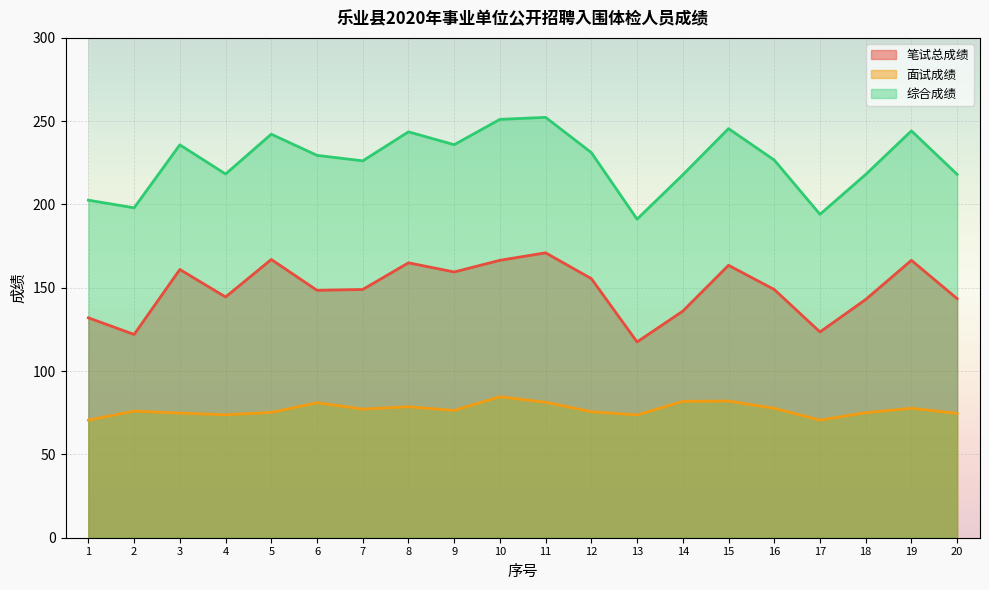

What is the total value across all series at 7?

452.4